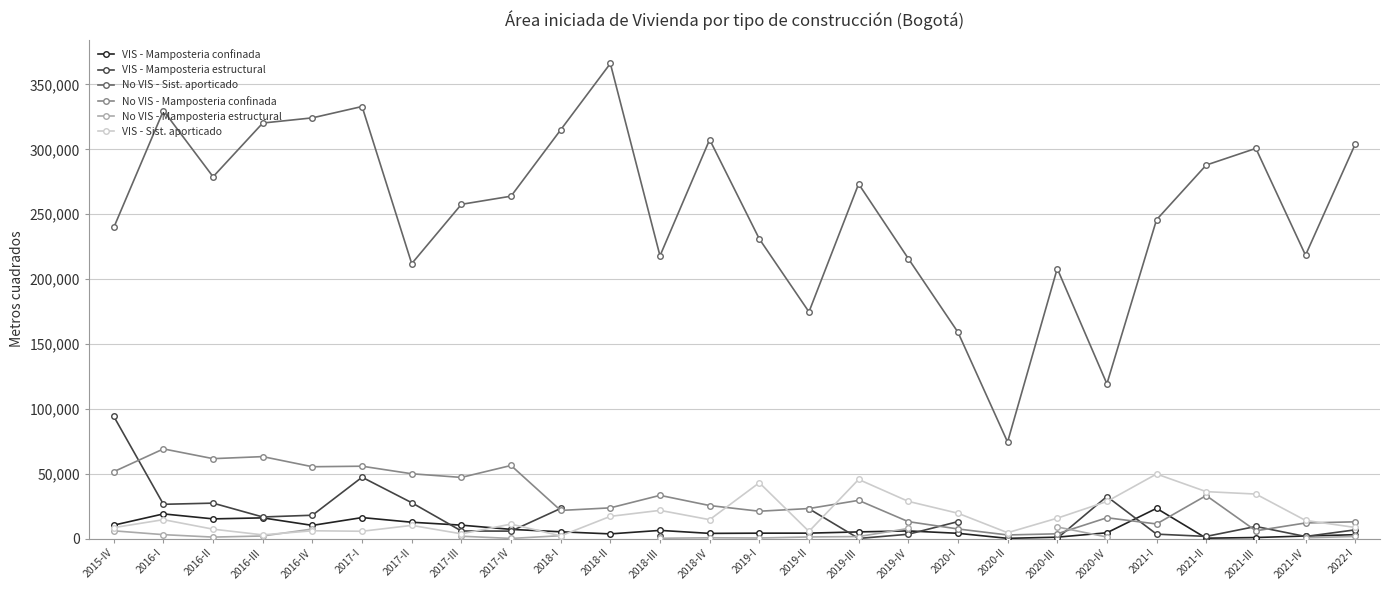

Between 2016-IV and 2017-II, which series saw the biggest shift?

No VIS - Sist. aporticado